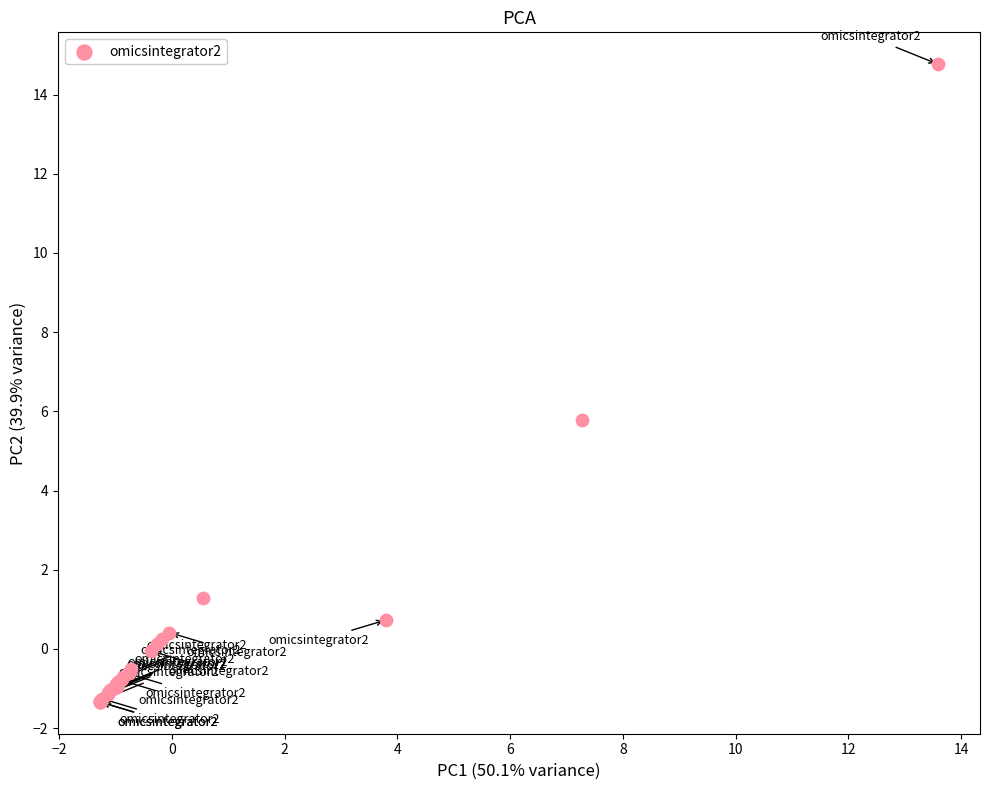

What Y value in the scatter plot is closest to 6?

5.8